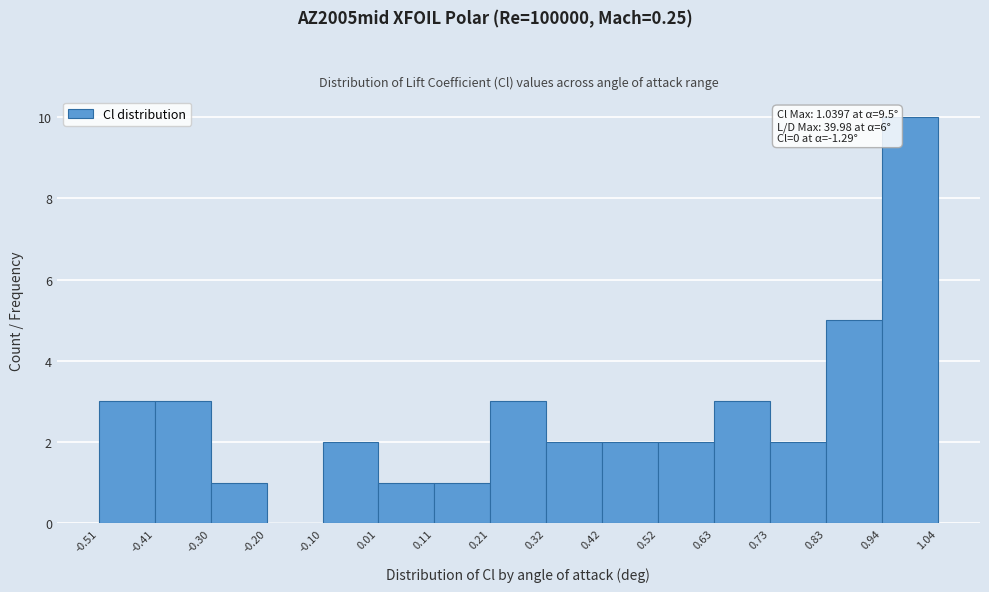

Over which range of the x-axis is the bar tallest?

0.94 to 1.04